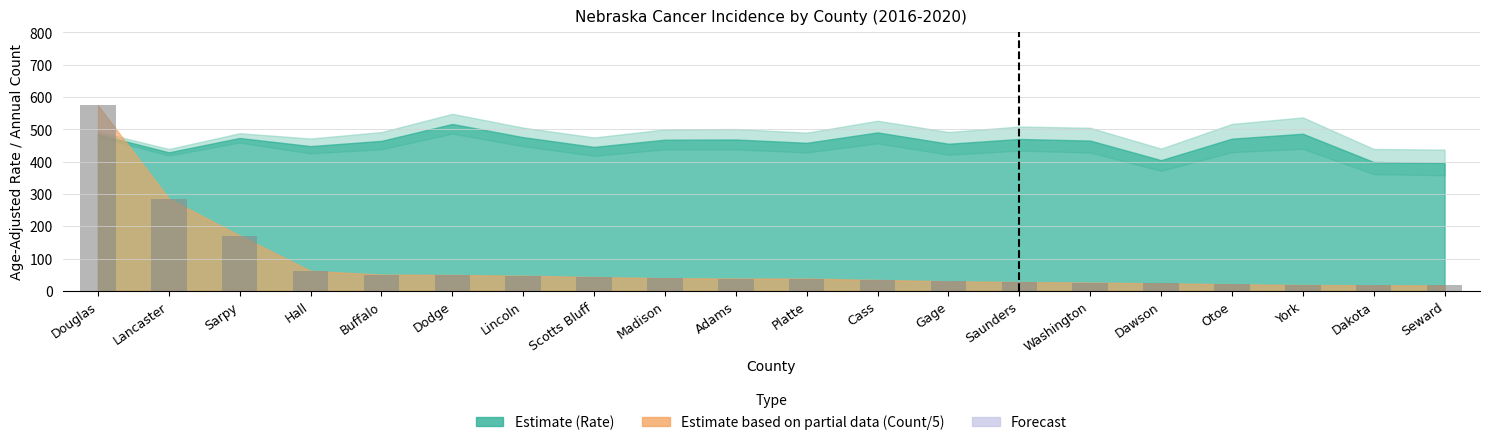

How many data points does each series have?

20